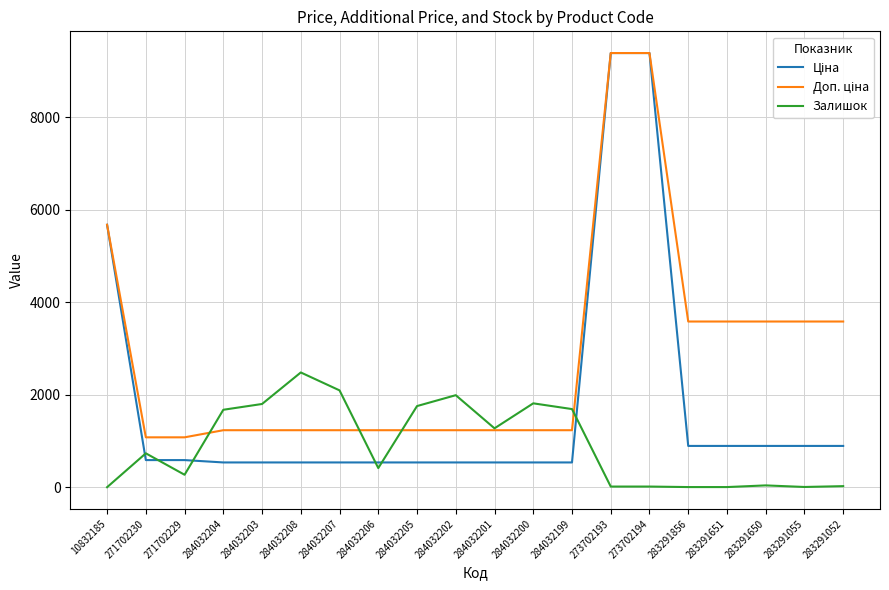

The value of Залишок at 284032204 is 1128.7. True or false?

False